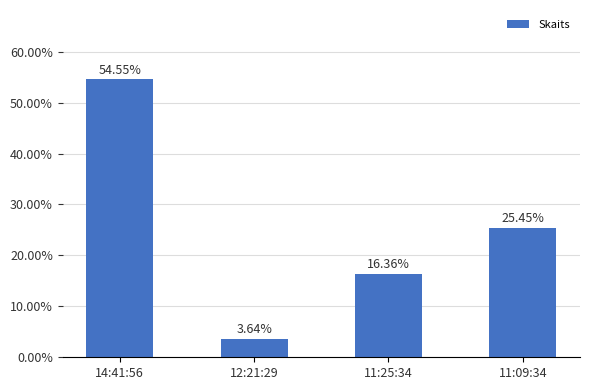

At which category does the chart reach its peak across all series?

14:41:56